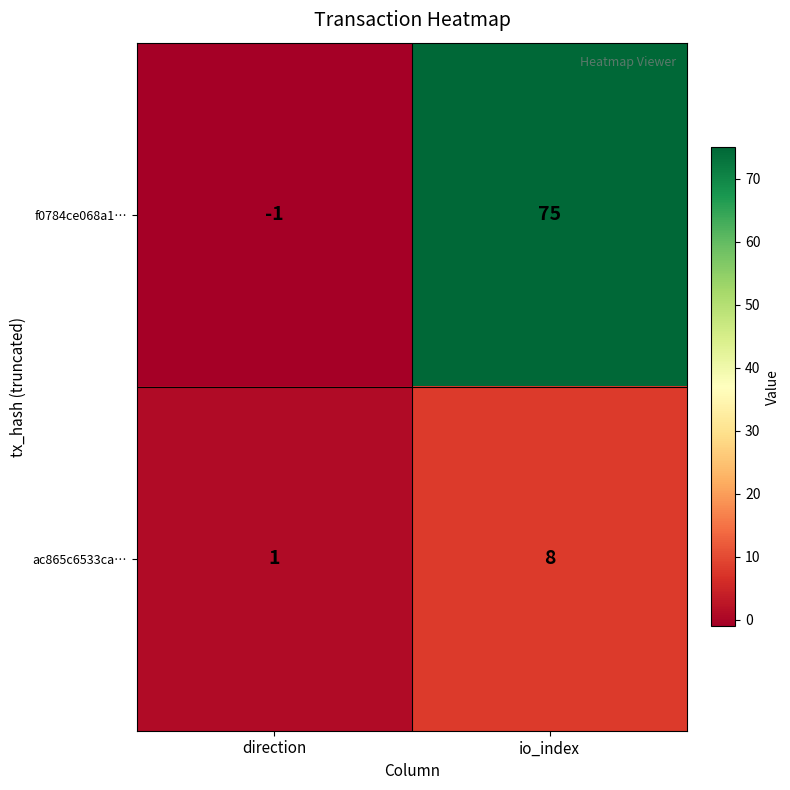

How many data points in f0784ce068a1… are less than 75?

1